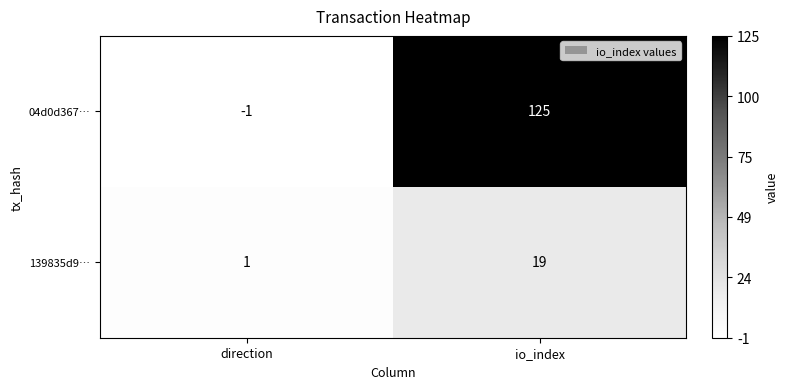

Reading left to right, extract all data points from this chart.

04d0d367…: -1	125
139835d9…: 1	19